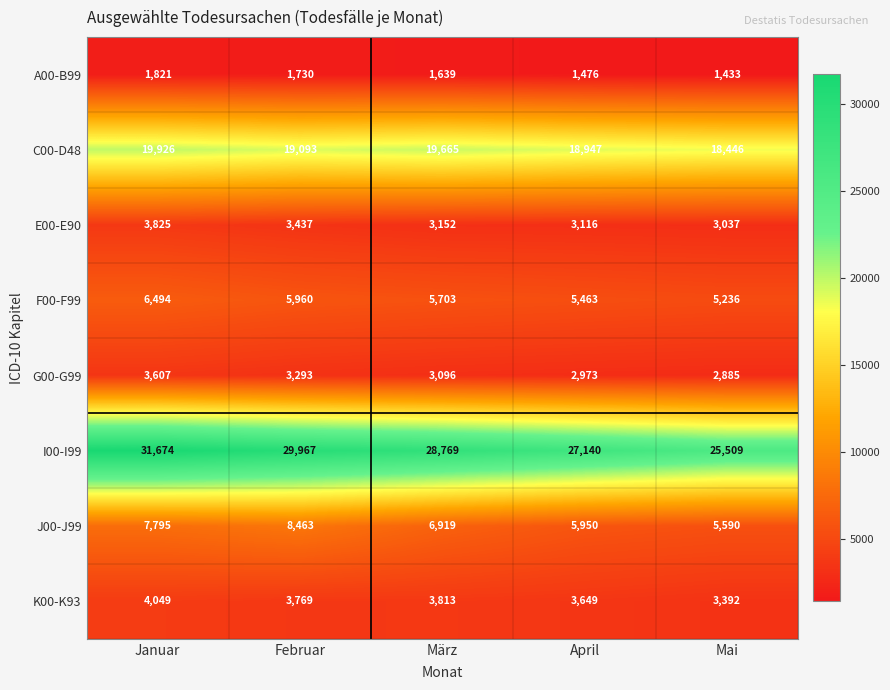

The value of A00-B99 at Mai is 630. True or false?

False